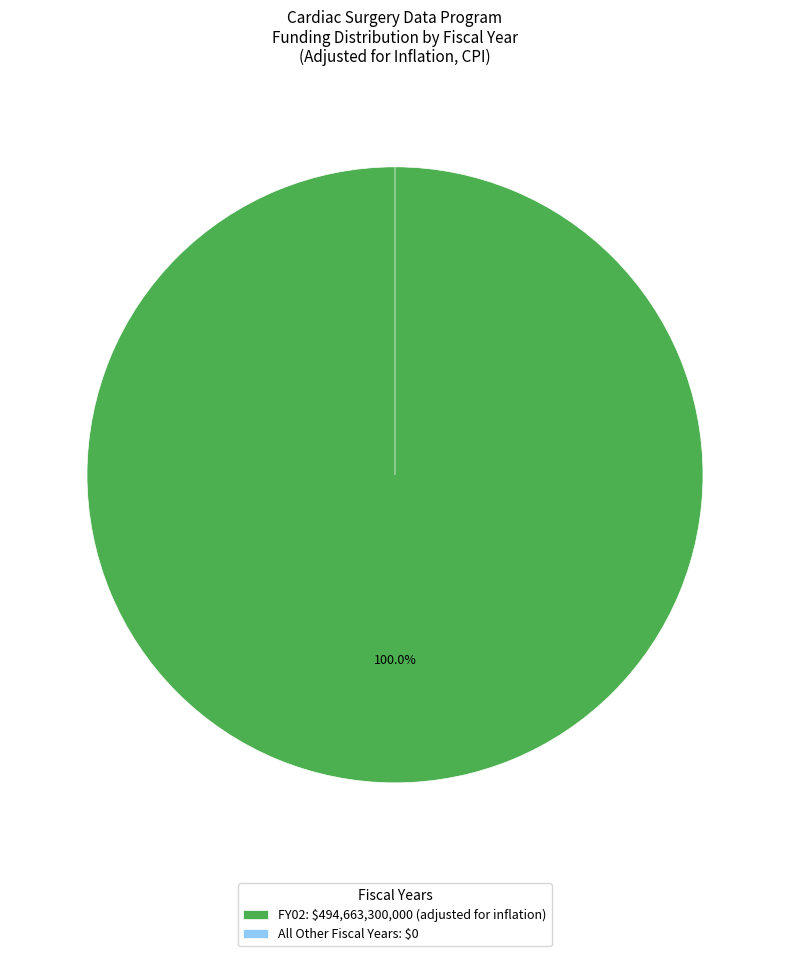

Combined, do FY08 and FY14 account for over 50%?

No